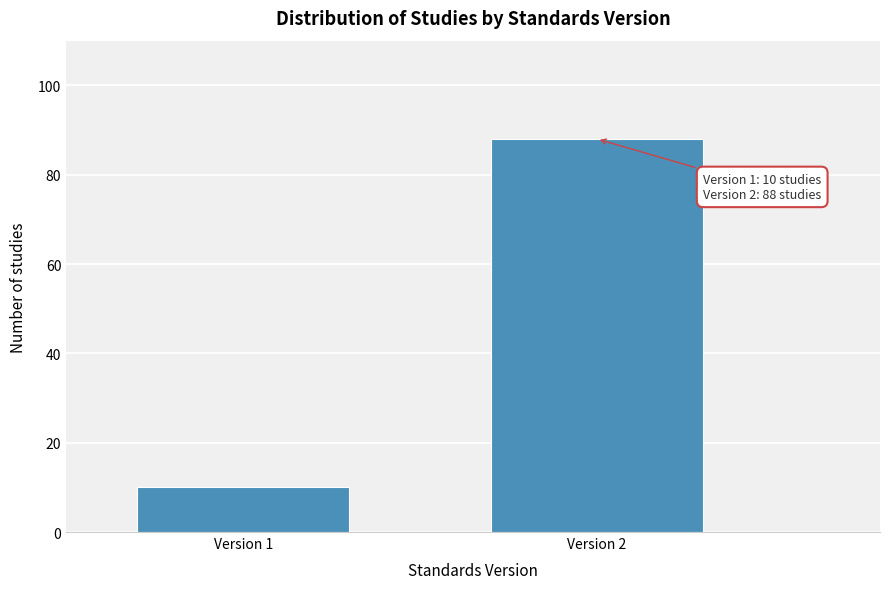

Reading left to right, transcribe all the data shown in this chart.

Version 1=10	Version 2=88